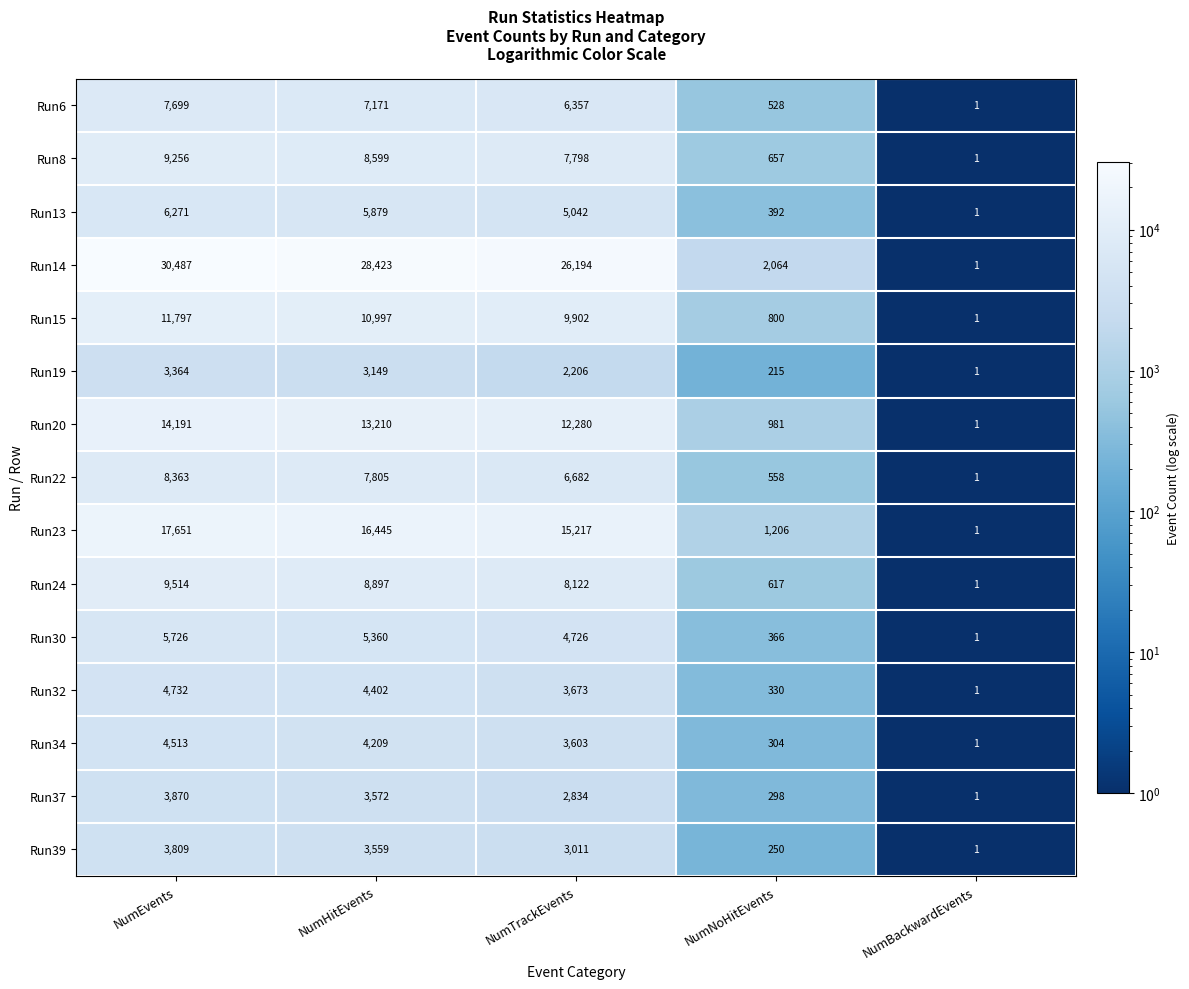

What is the average value of the Run39 series?

2126